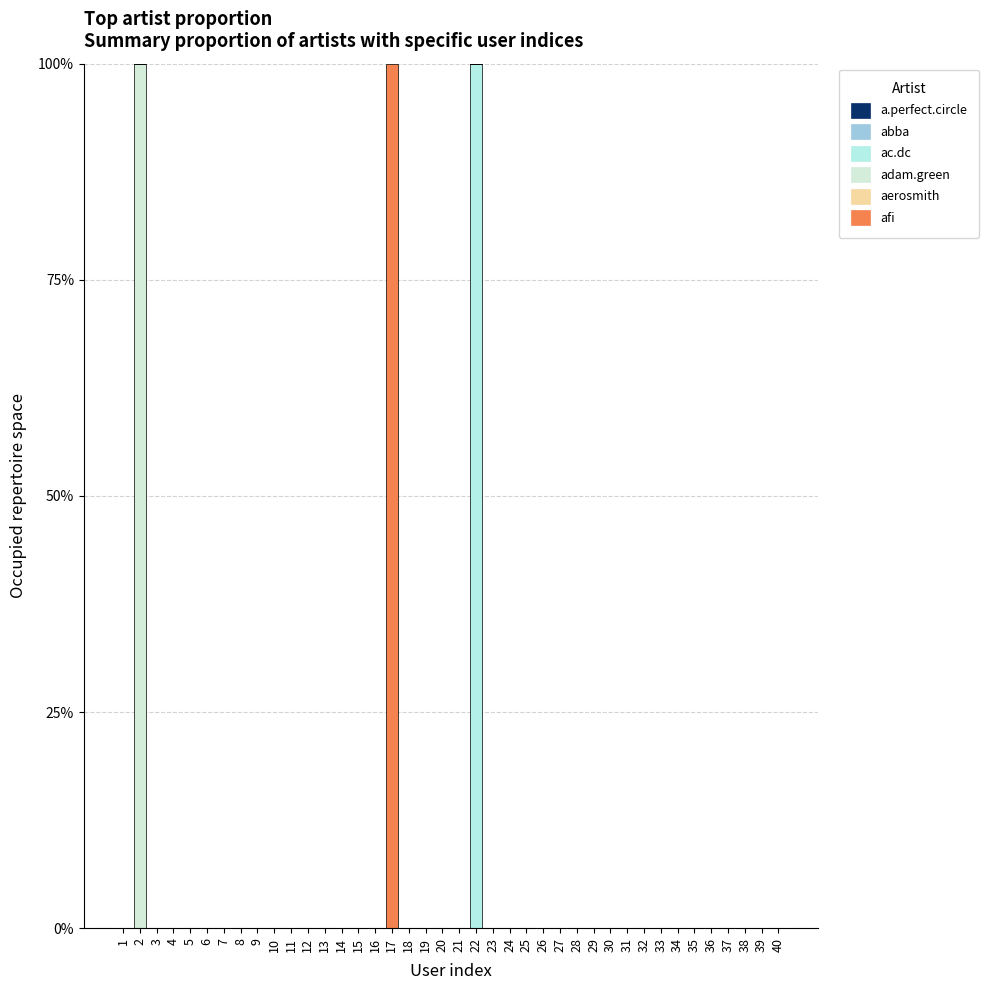

Which has a higher value, 32 or 4?

32